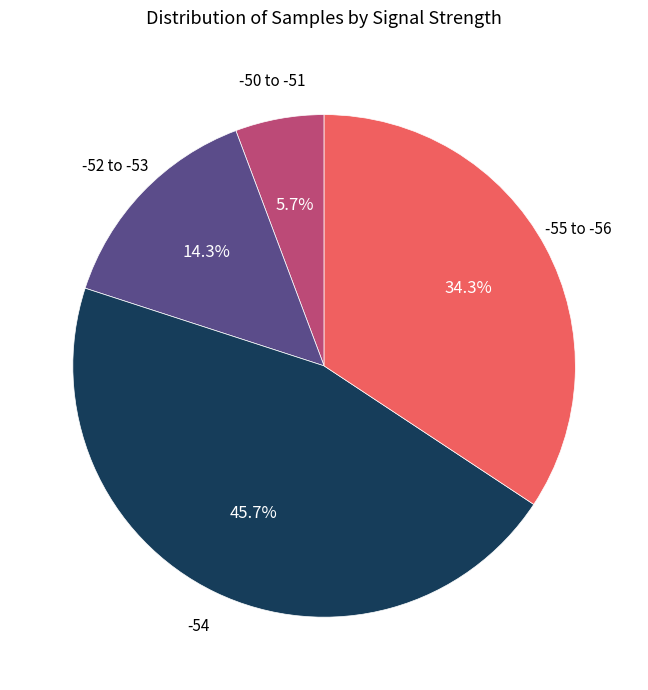

Is there any slice that represents more than half of the pie?

No